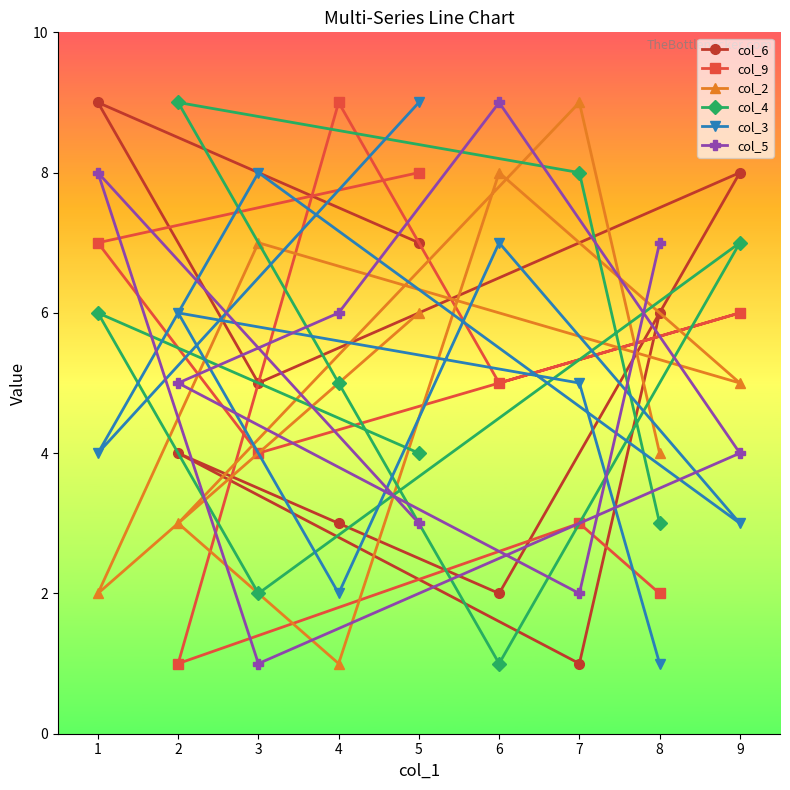

How many values in the col_3 series are below 5?

4